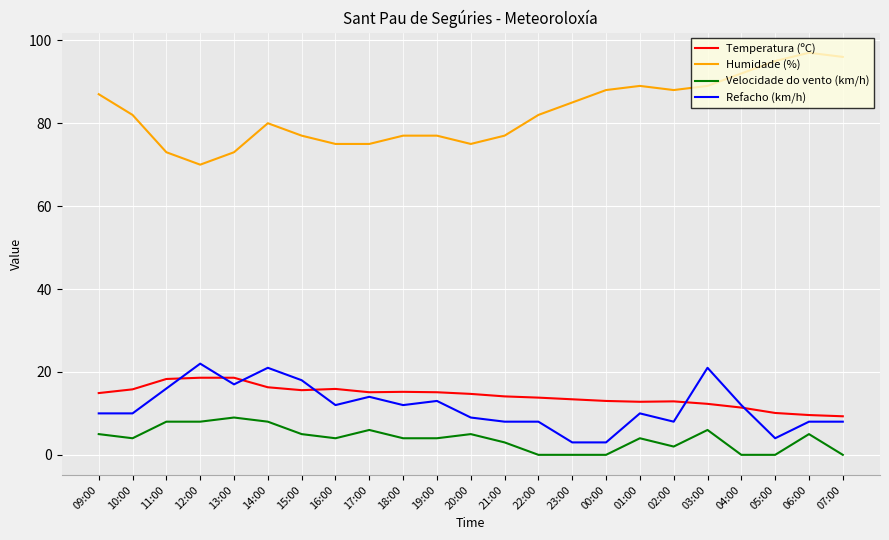

What are all the series names shown in the legend?

Temperatura (ºC), Humidade (%), Velocidade do vento (km/h), Refacho (km/h)